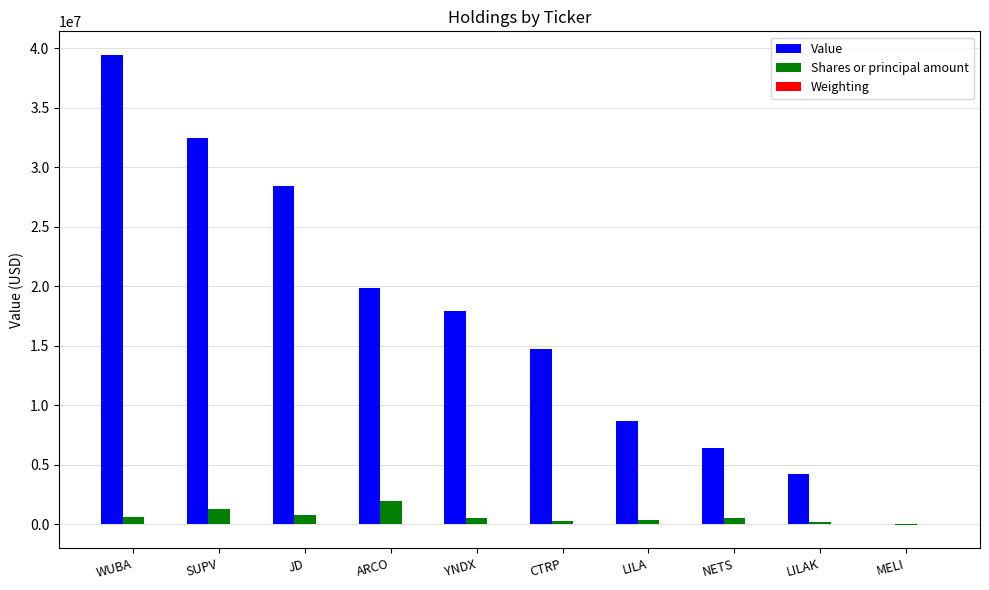

The Value series shows 17958000.0 at YNDX. True or false?

True